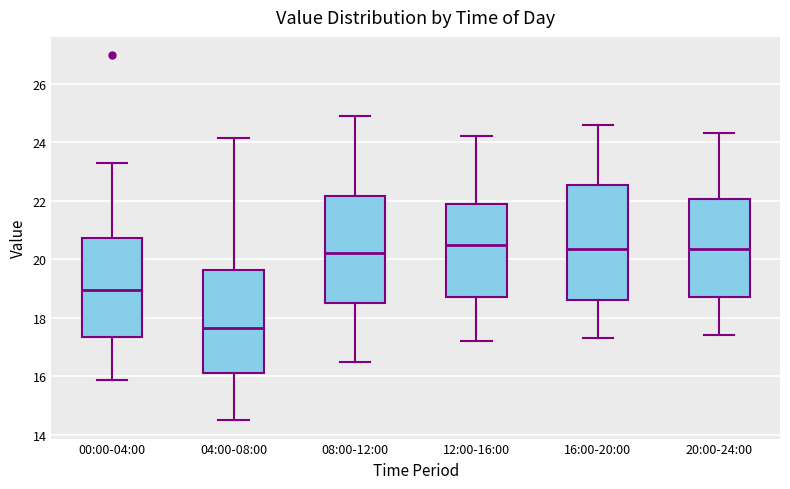

Which box is the tallest, from its lower edge to its upper edge?

16:00-20:00